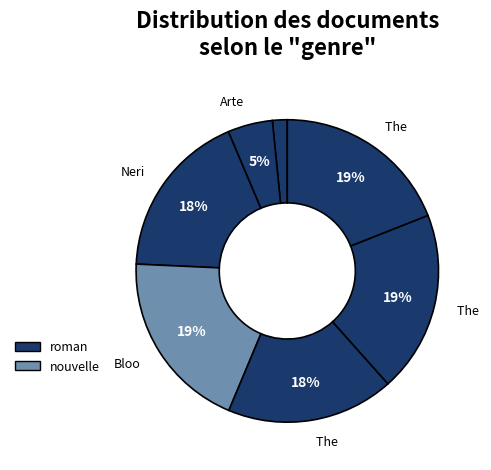

How many segments does this pie chart have?

7